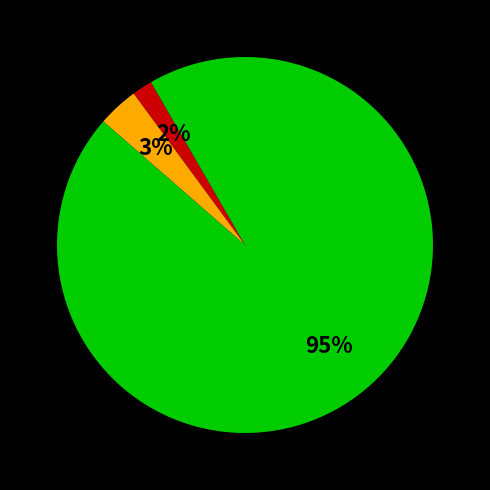

To the nearest percent, what is the average slice percentage?

33%